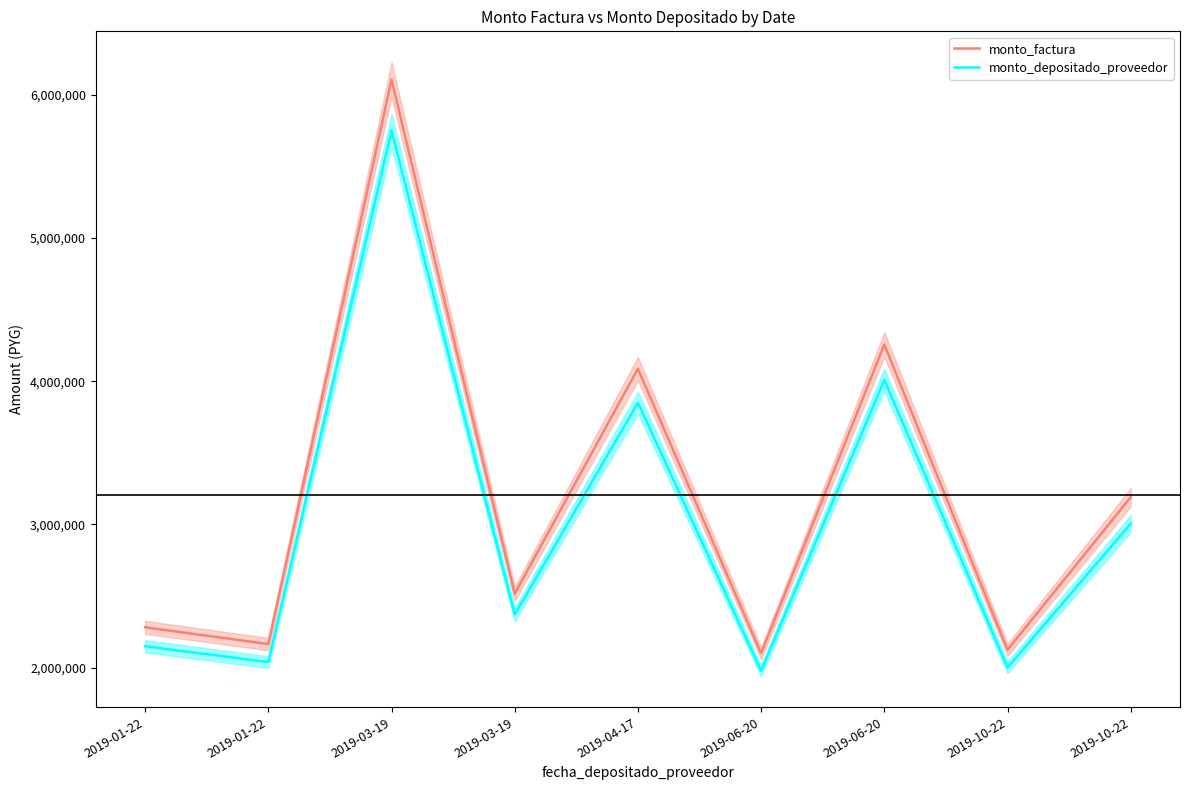

True or false: monto_depositado_proveedor has a value of 1877313 at 2019-03-19.

False